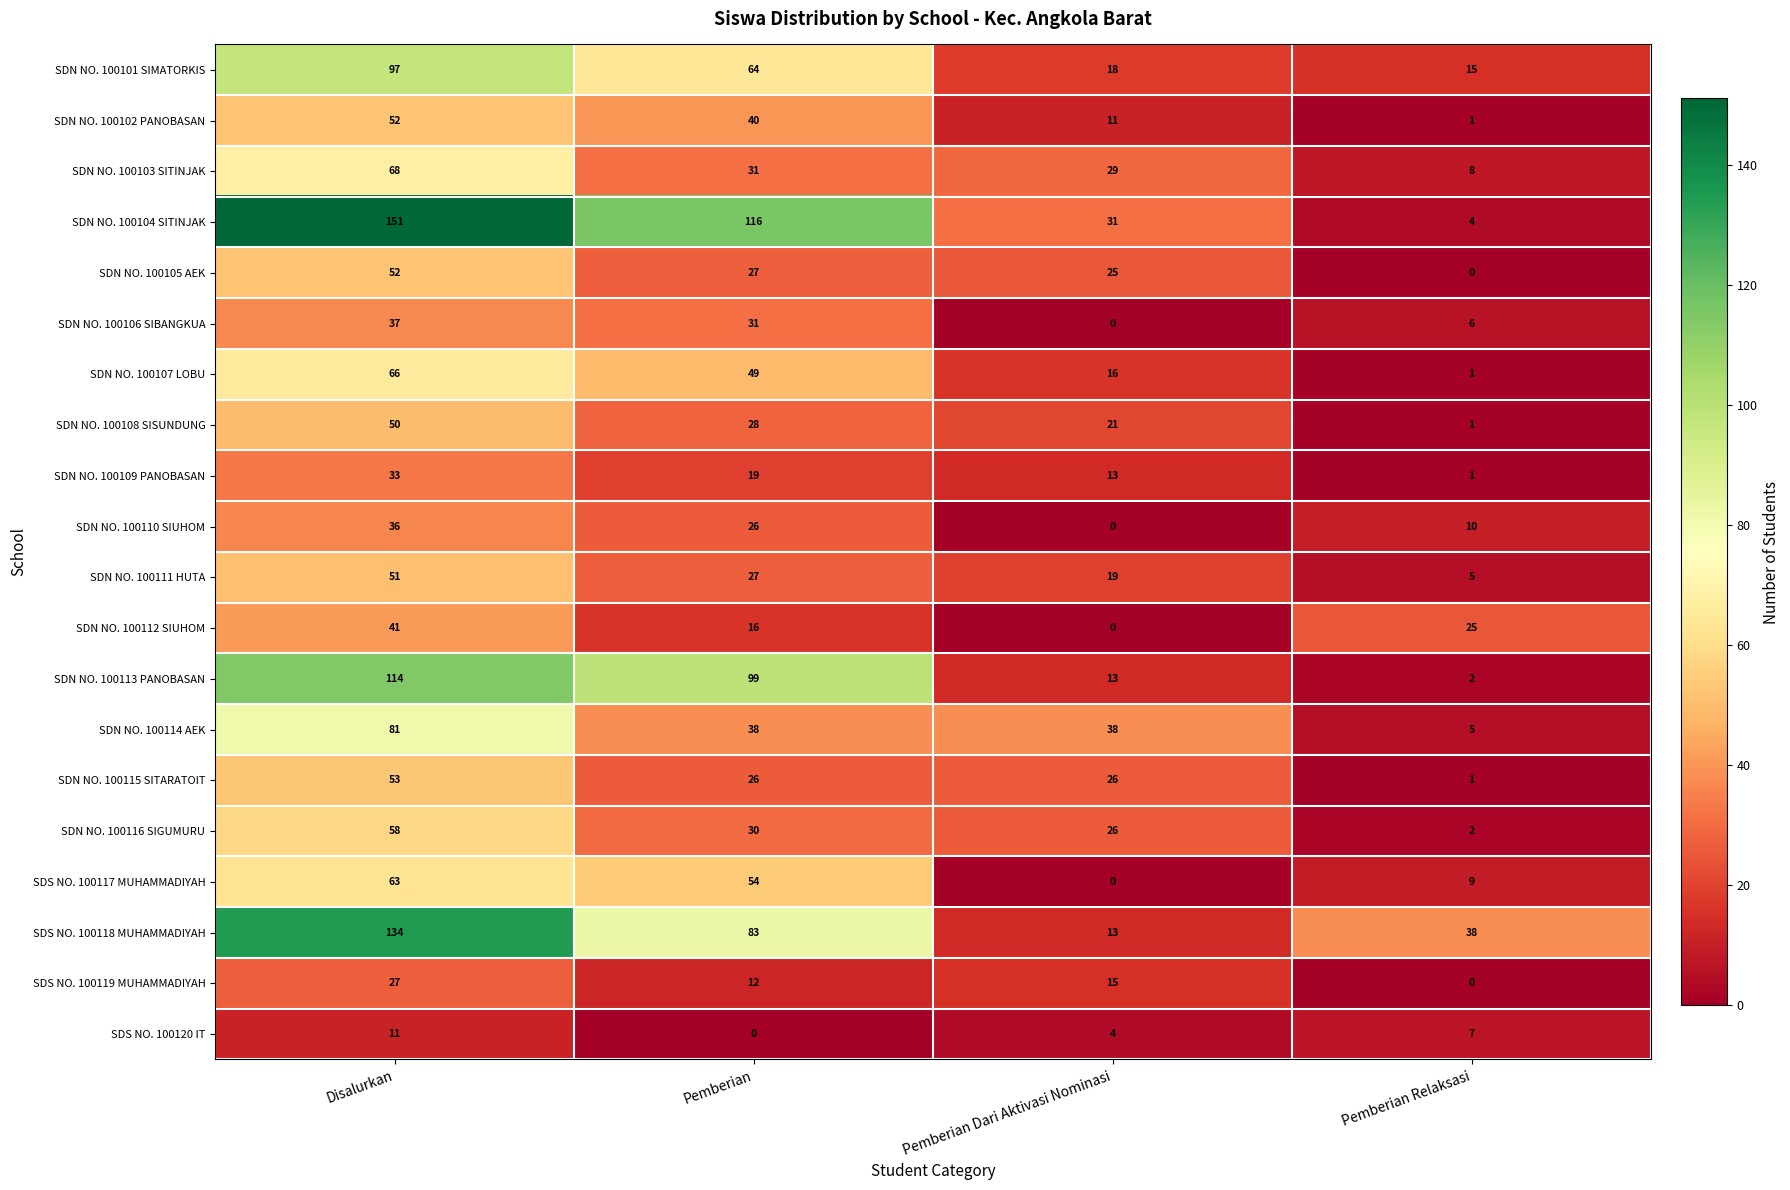

How many distinct data groups are displayed?

20